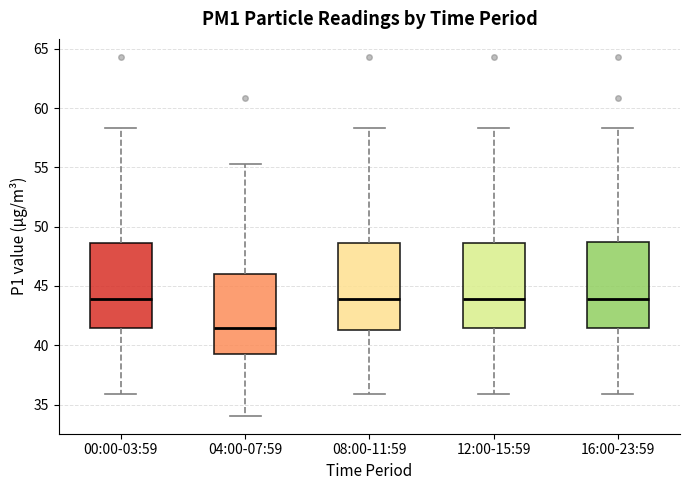

Reading left to right, transcribe this box plot: for each box, give where its median line is, the range the box spans, and where its two whiskers end, as read against the y-axis. The values are not printed on the chart, so give them approximately, as read against the axis.

00:00-03:59: median 44.0, box 41.5 to 48.5, whiskers 36.0 to 58.5
04:00-07:59: median 41.5, box 39.0 to 46.0, whiskers 34.0 to 55.5
08:00-11:59: median 44.0, box 41.5 to 48.5, whiskers 36.0 to 58.5
12:00-15:59: median 44.0, box 41.5 to 48.5, whiskers 36.0 to 58.5
16:00-23:59: median 44.0, box 41.5 to 48.5, whiskers 36.0 to 58.5